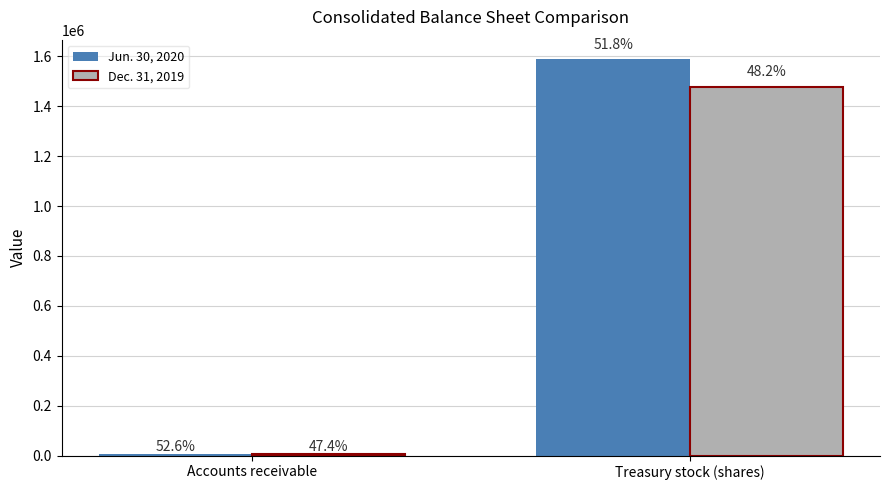

At which label does Jun. 30, 2020 reach its peak?

Treasury stock (shares)